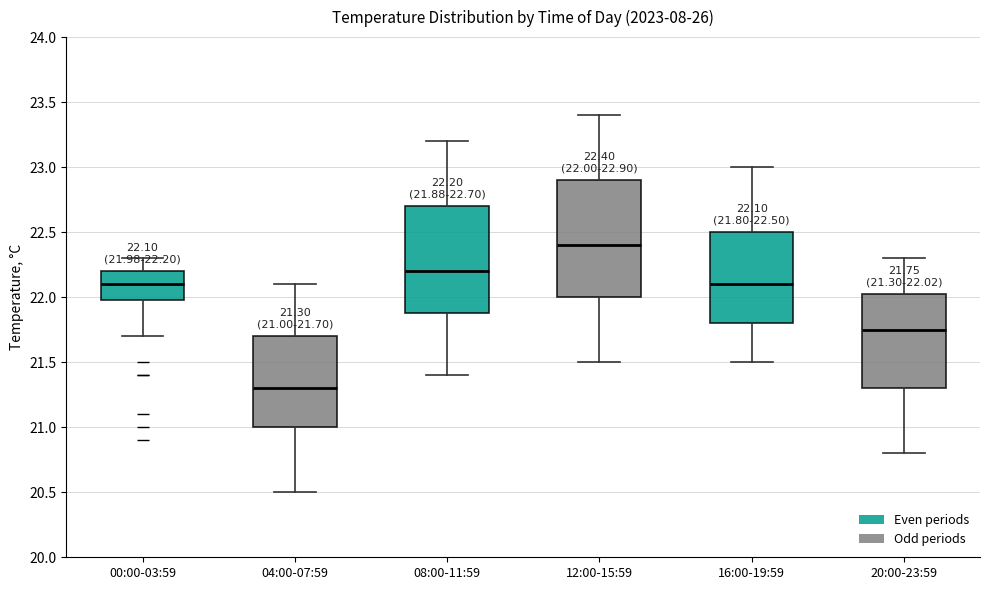

Which box's median line is the lowest?

04:00-07:59